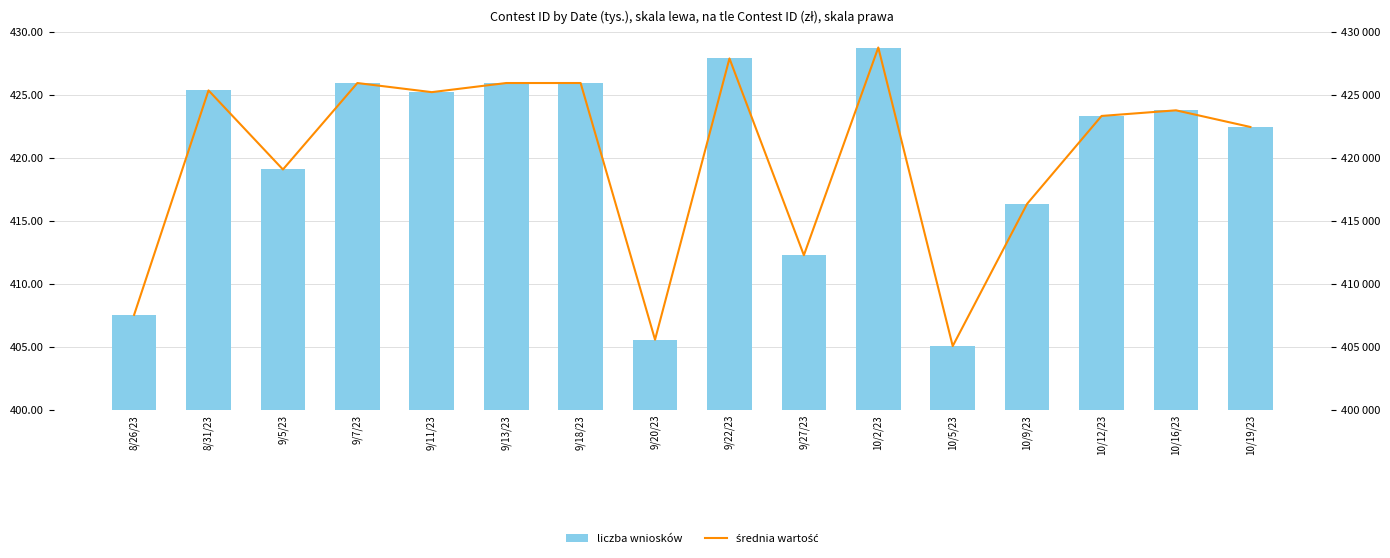

Rank the series at 9/27/23 from highest to lowest value.

średnia wartość, liczba wniosków